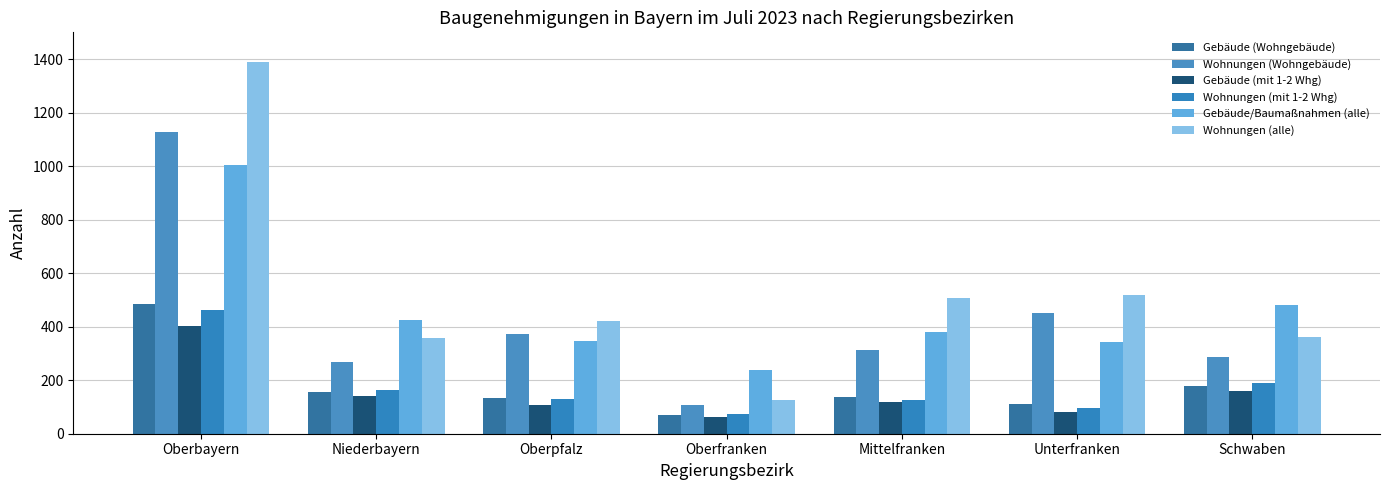

What are all the series names shown in the legend?

Gebäude (Wohngebäude), Wohnungen (Wohngebäude), Gebäude (mit 1-2 Whg), Wohnungen (mit 1-2 Whg), Gebäude/Baumaßnahmen (alle), Wohnungen (alle)